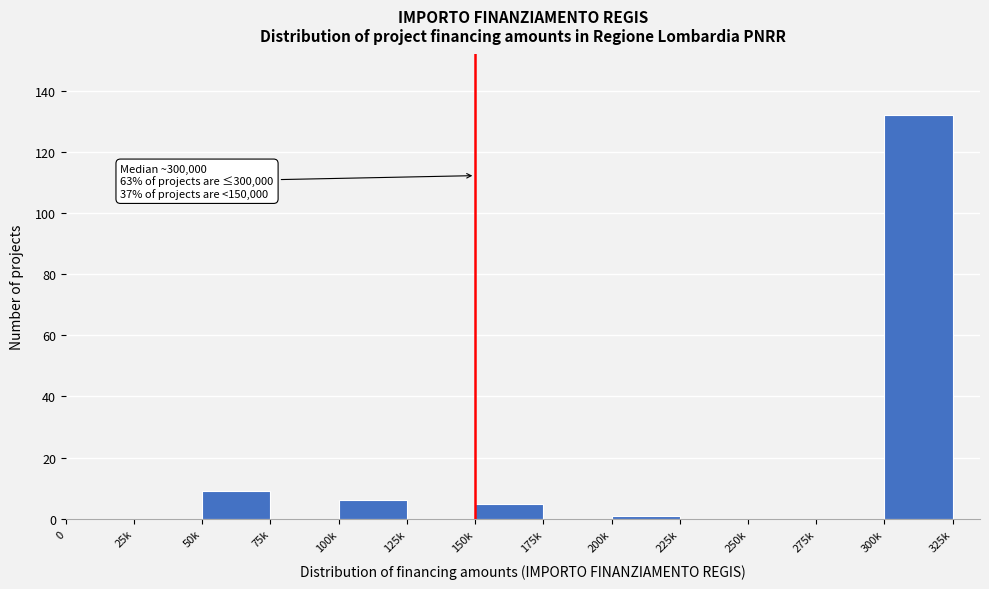

Reading right to left, list all the values displayed in this chart.

300k=132	275k=0	250k=0	225k=0	200k=1	175k=0	150k=5	125k=0	100k=6	75k=0	50k=9	25k=0	0=0